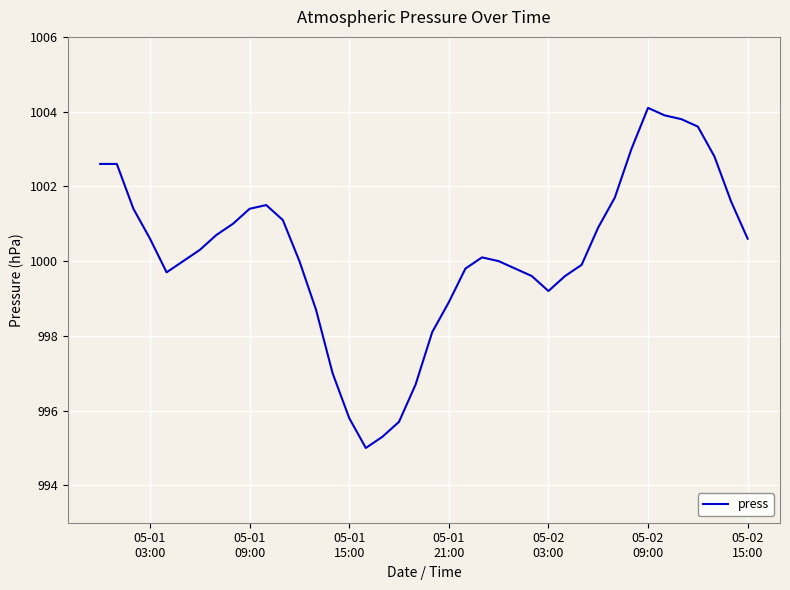

How many categories are shown in the chart?

40